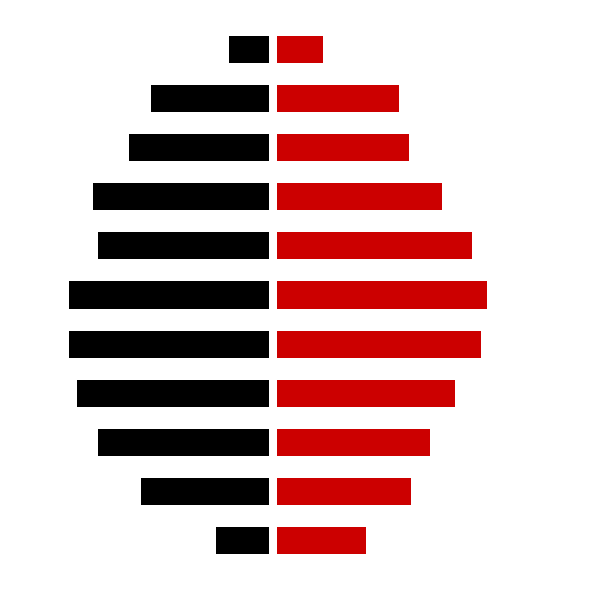

At how many categories does at least one series exceed 4?

9